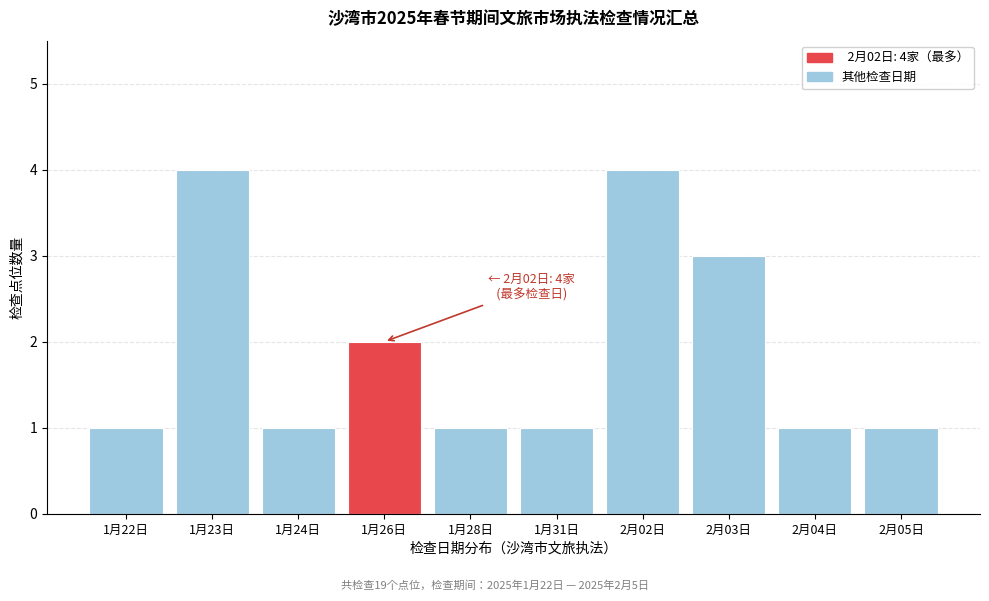

Reading left to right, list all the values displayed in this chart.

1	4	1	2	1	1	4	3	1	1